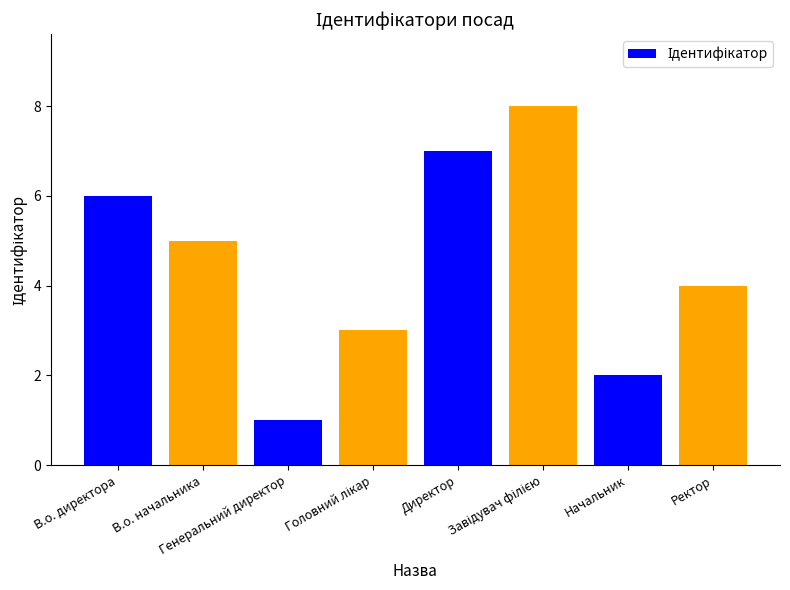

Count the values in the range 3 to 7.

5